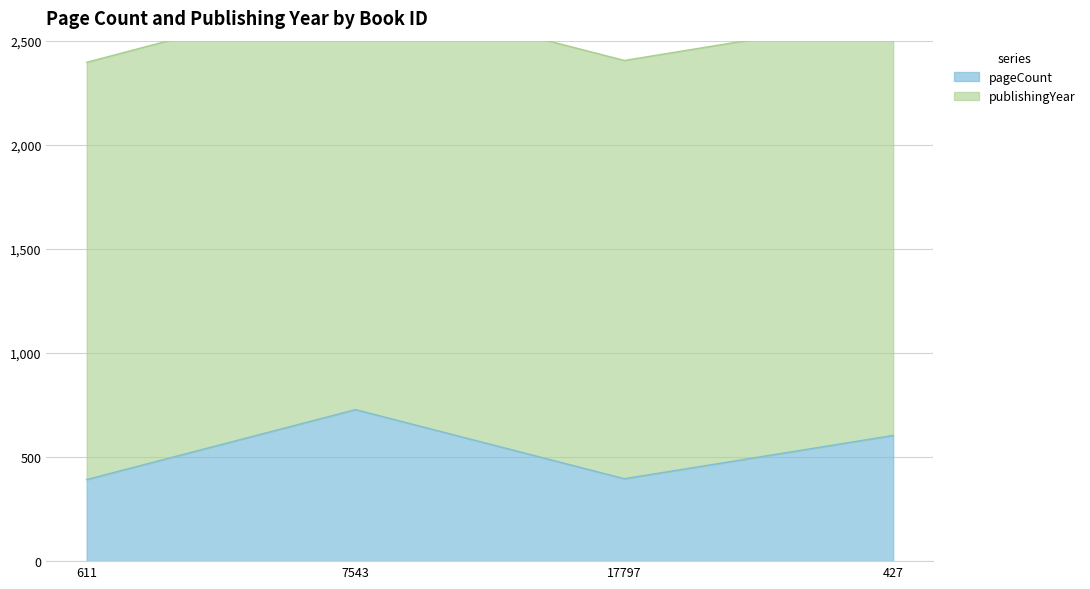

List the labels in order of value, largest first.

7543, 427, 17797, 611